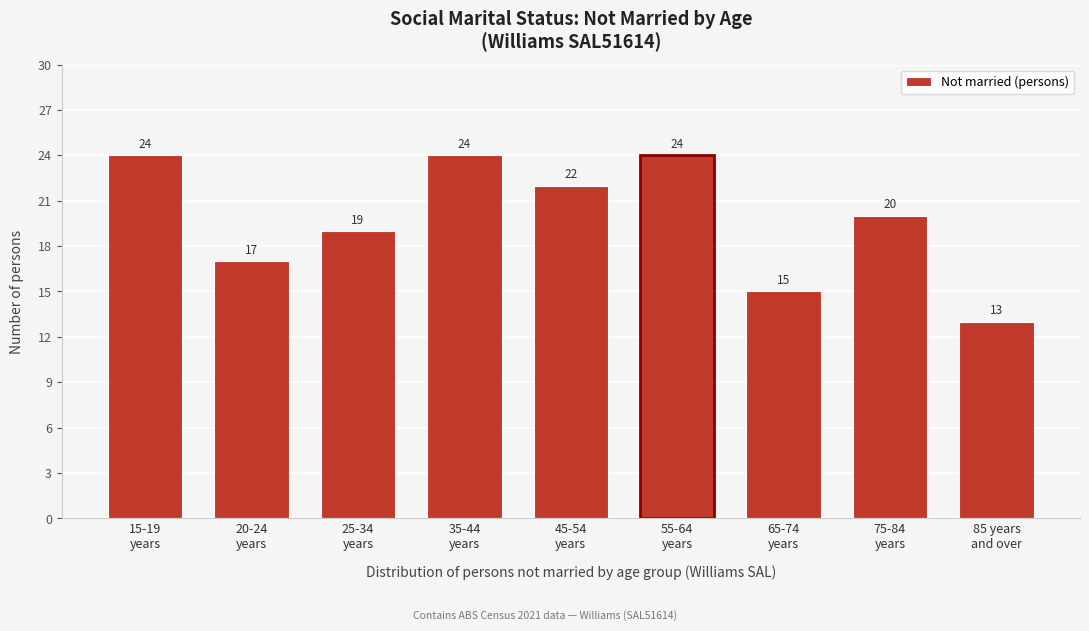

Reading right to left, transcribe all the data shown in this chart.

13	20	15	24	22	24	19	17	24